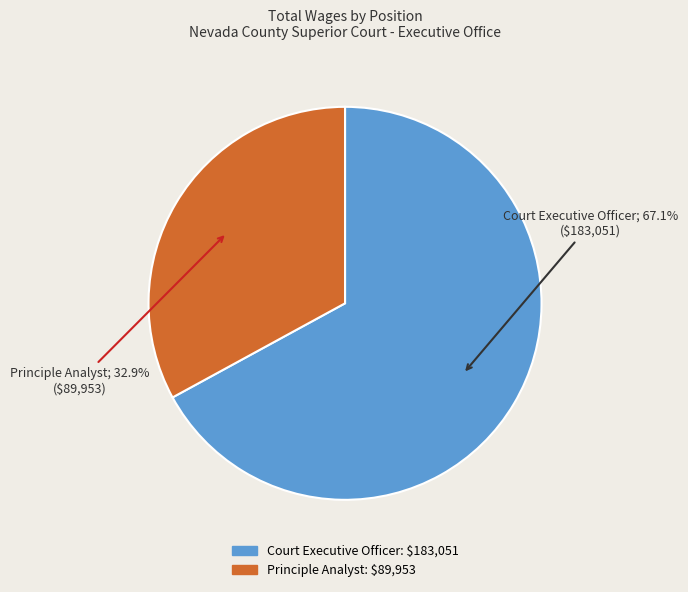

To the nearest percent, what is the difference between the Court Executive Officer and Principle Analyst slice percentages?

34%